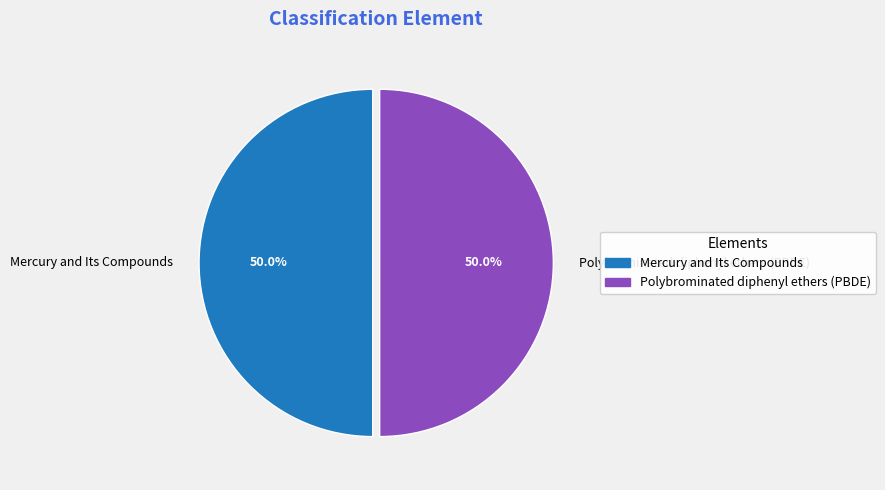

Is it true that Mercury and Its Compounds is 50% of the pie?

True